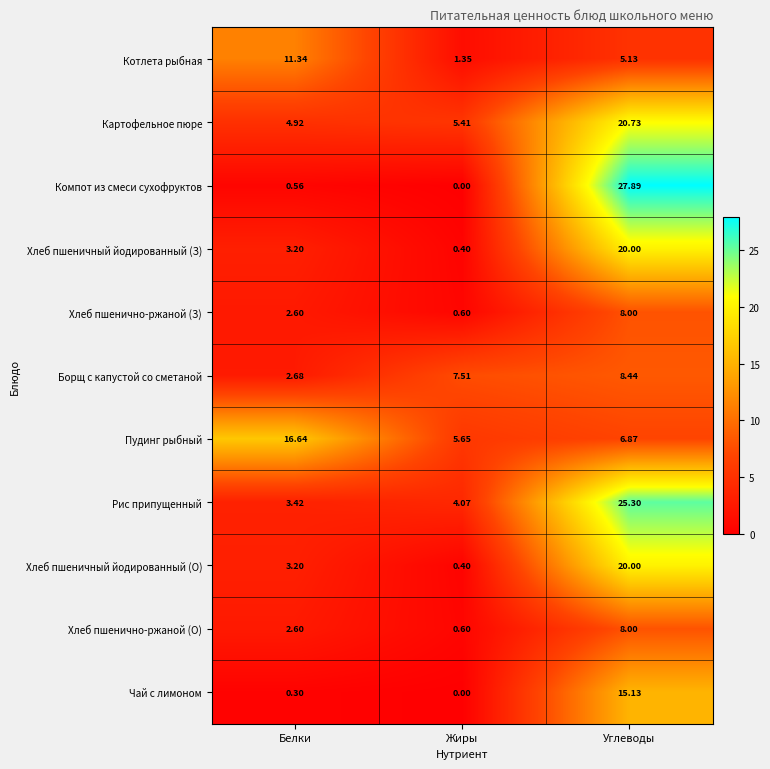

Which series has the largest range (max minus min)?

Компот из смеси сухофруктов